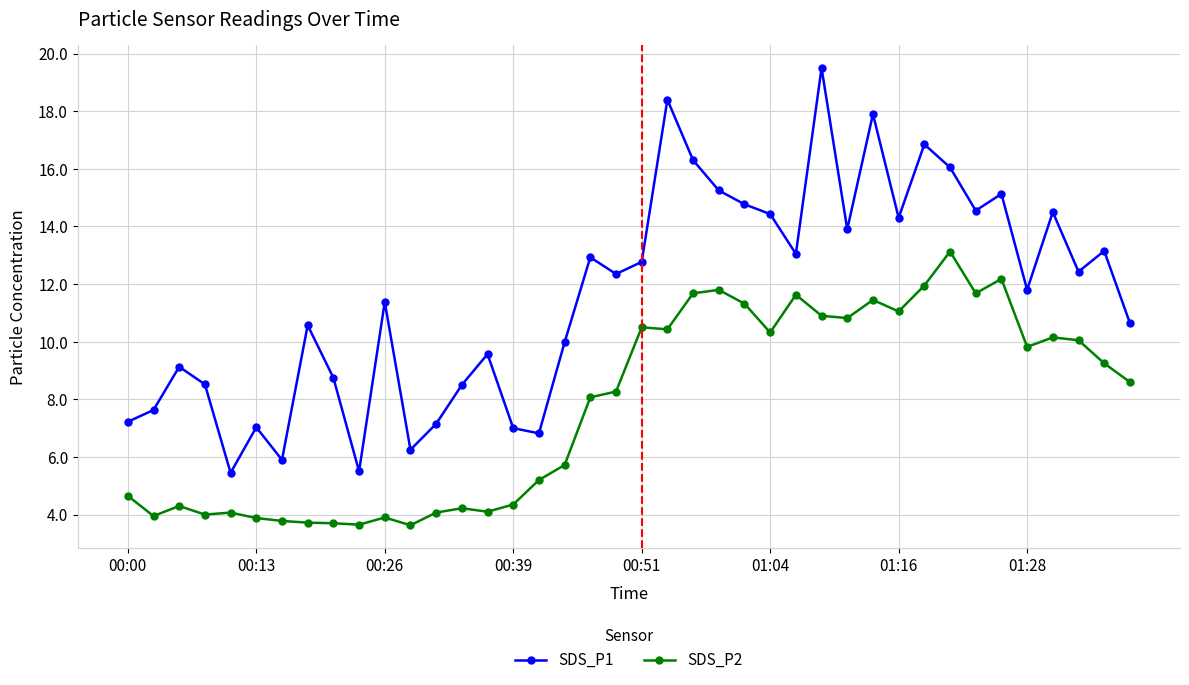

What is the highest value of the SDS_P1 series?

19.5